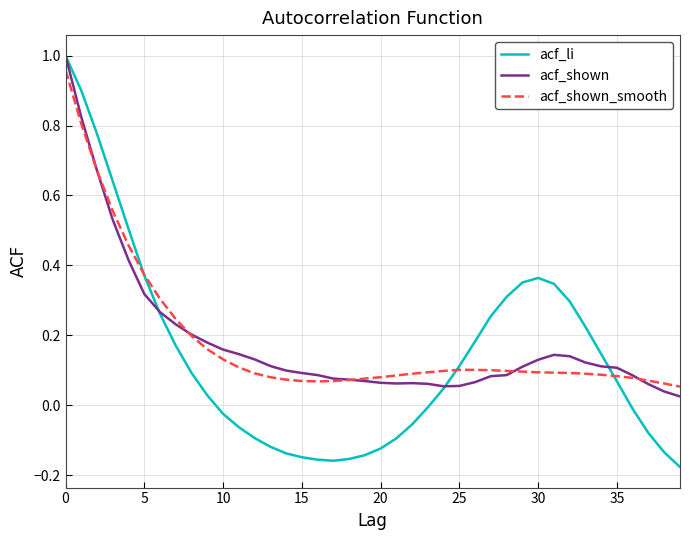

Which series has the largest range (max minus min)?

acf_li